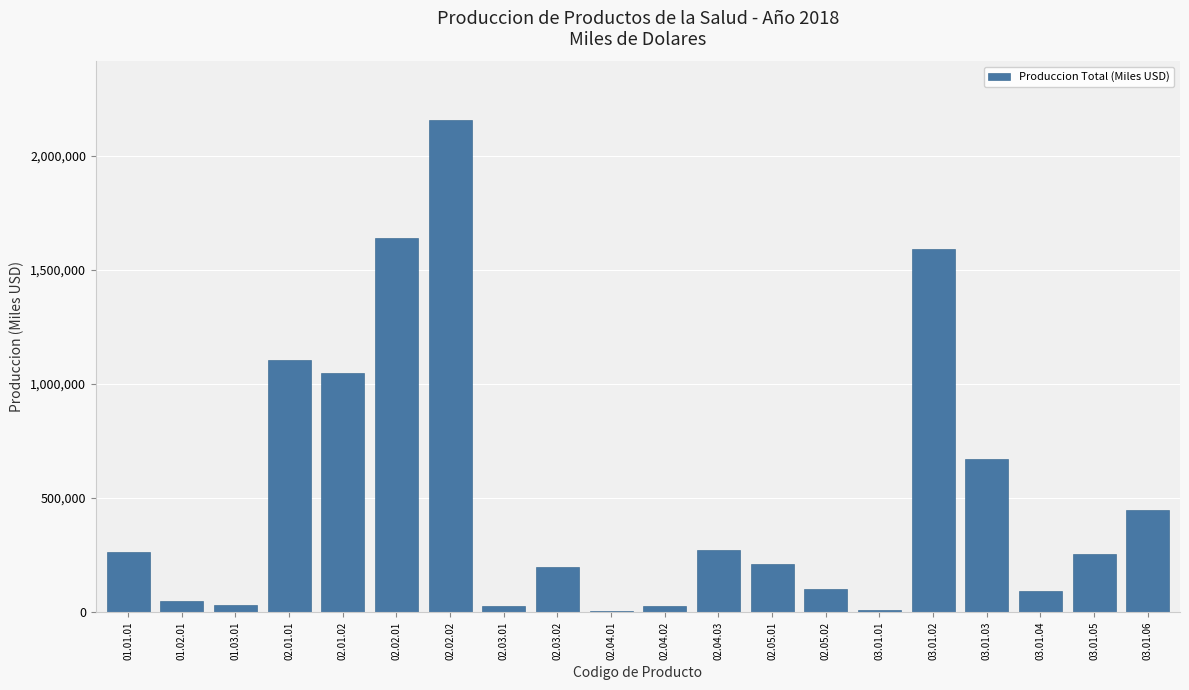

The value at 01.01.01 is 399216. True or false?

False